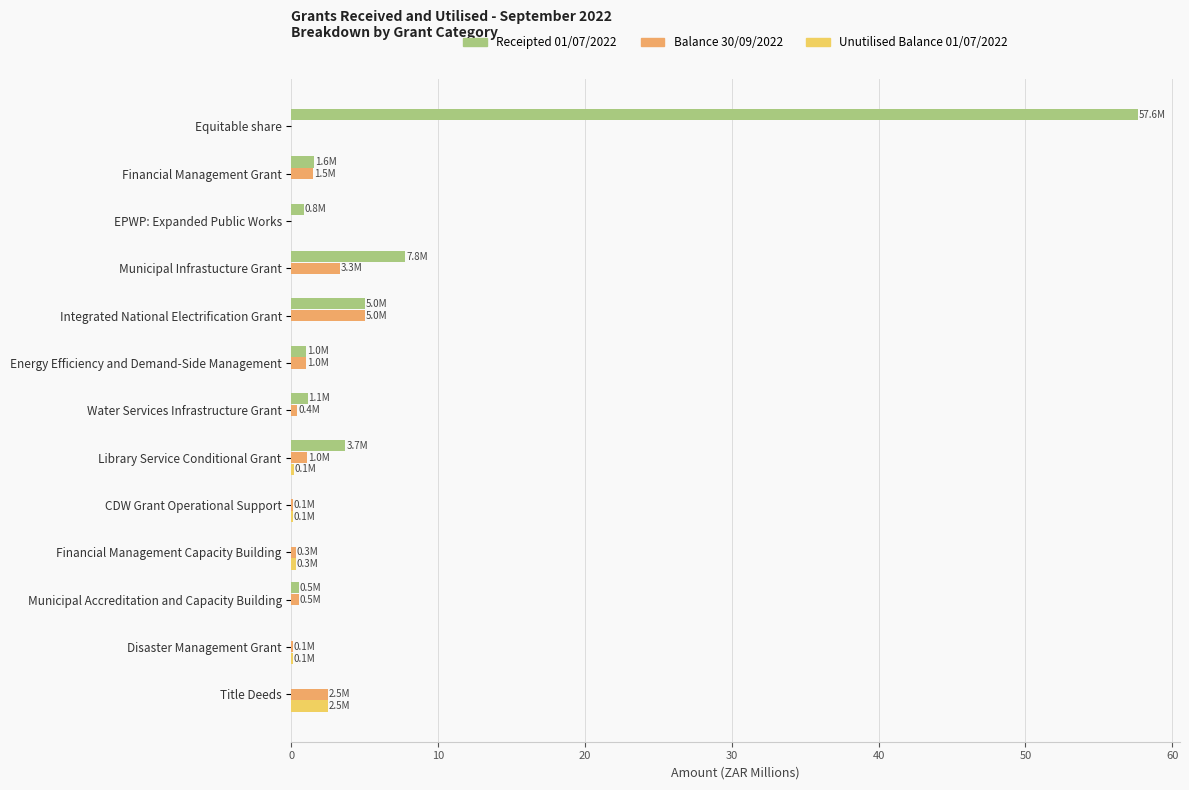

The Balance 30/09/2022 series shows 0.0 at Equitable share. True or false?

True